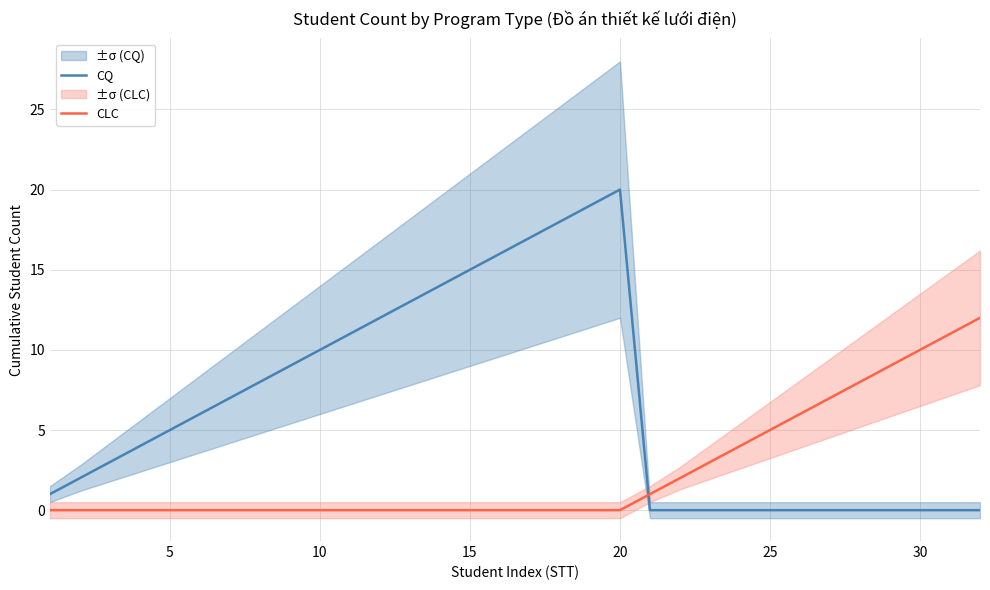

Reading left to right, list all the values displayed in this chart.

CQ: 1	2	3	4	5	6	7	8	9	10	11	12	13	14	15	16	17	18	19	20	0	0	0	0	0	0	0	0	0	0	0	0
CLC: 0	0	0	0	0	0	0	0	0	0	0	0	0	0	0	0	0	0	0	0	1	2	3	4	5	6	7	8	9	10	11	12